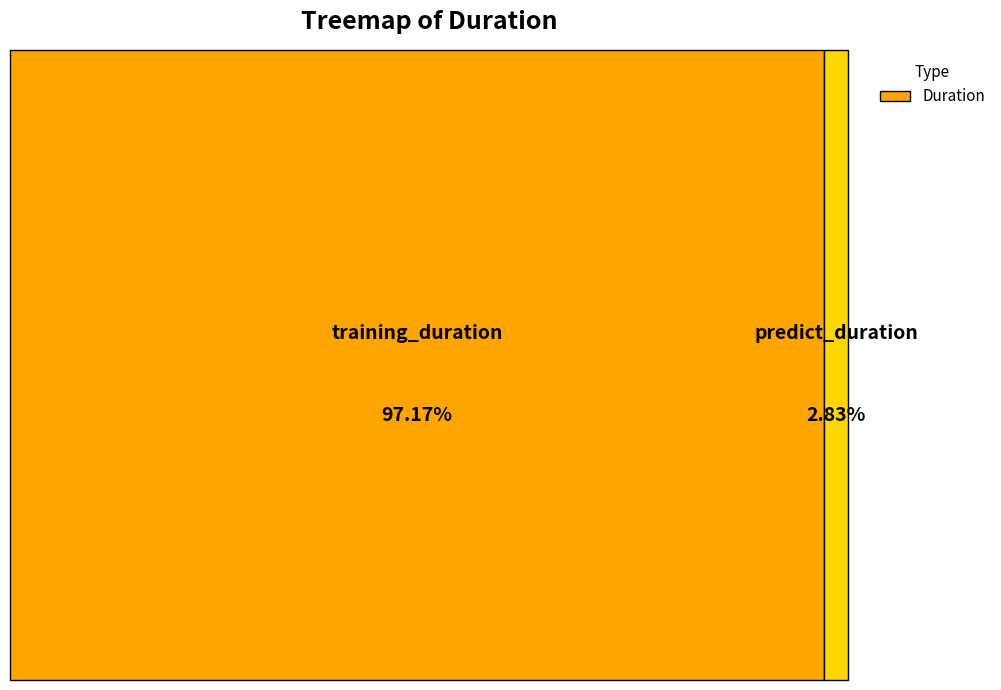

Which category has the biggest portion of the pie?

training_duration